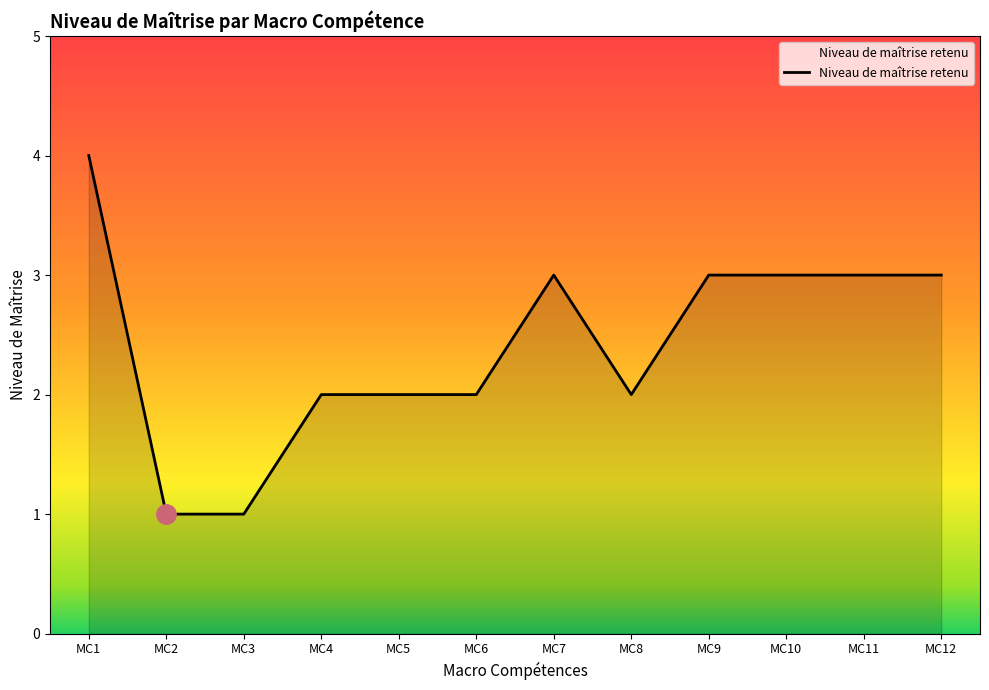

What is the approximate value at MC11?

3